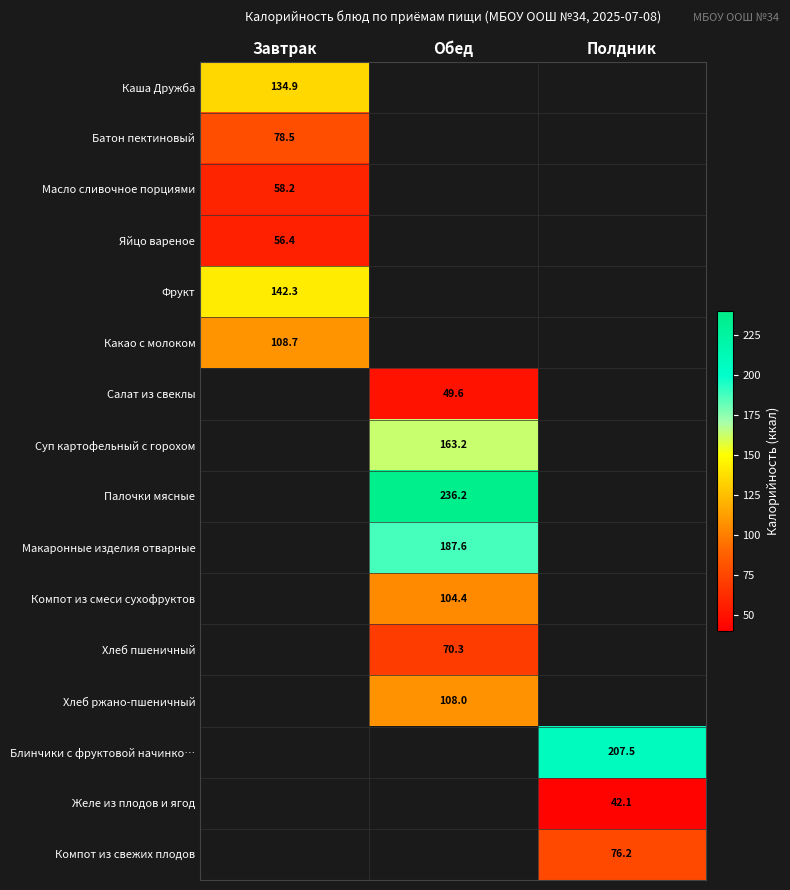

At how many categories does at least one series exceed 120?

3